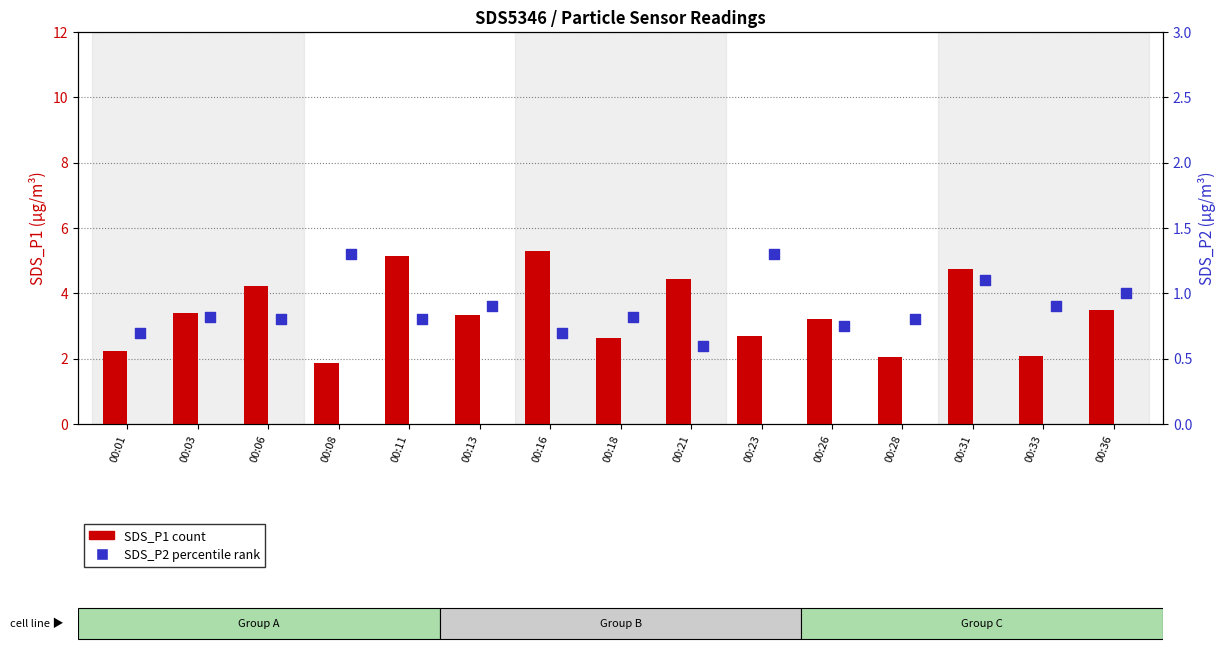

Which series contains the highest Y value?

SDS_P1